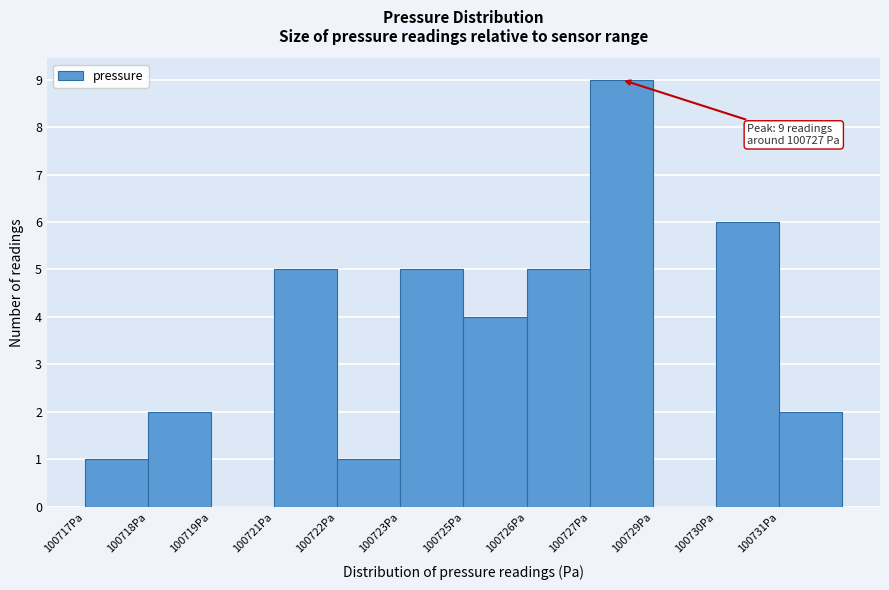

Reading left to right, transcribe all the data shown in this chart.

100717Pa=1	100718Pa=2	100719Pa=0	100721Pa=5	100722Pa=1	100723Pa=5	100725Pa=4	100726Pa=5	100727Pa=9	100729Pa=0	100730Pa=6	100731Pa=2